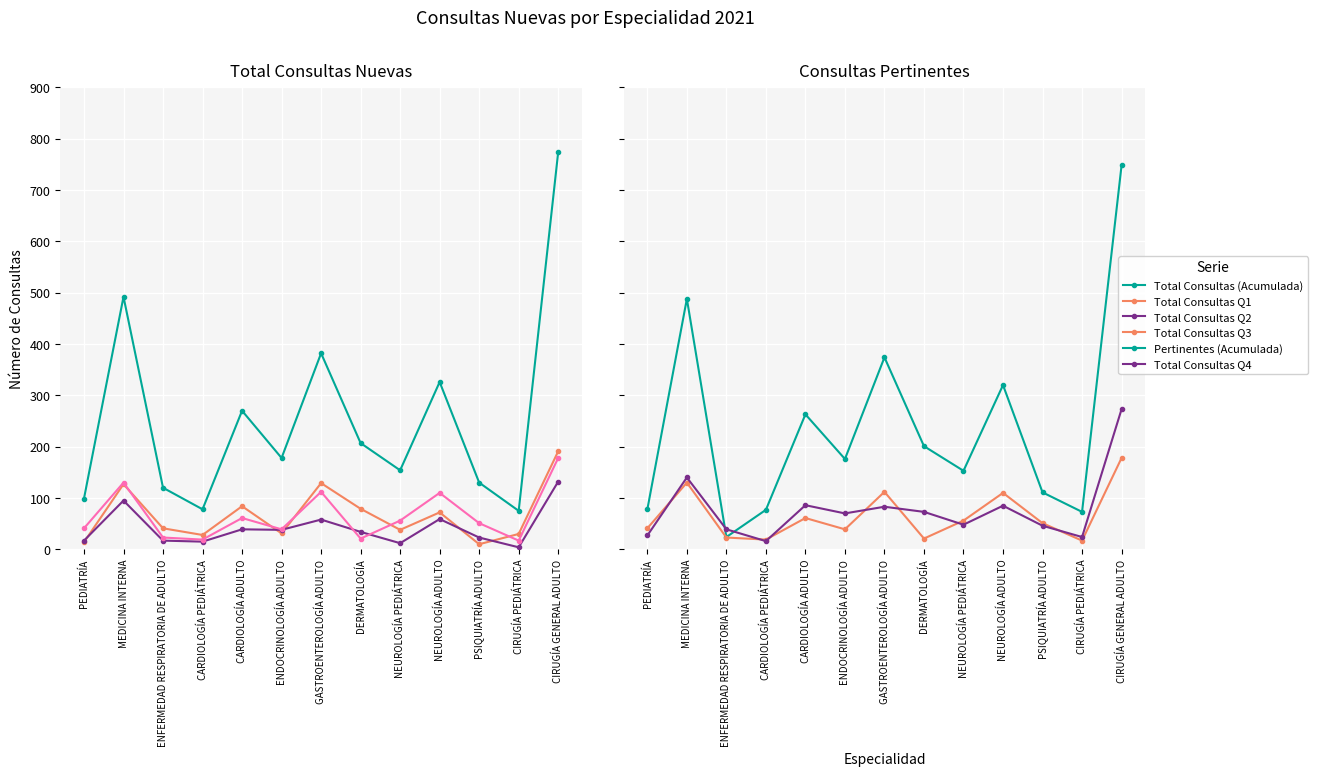

Which series has the largest total across all categories?

Total Consultas (Acumulada)